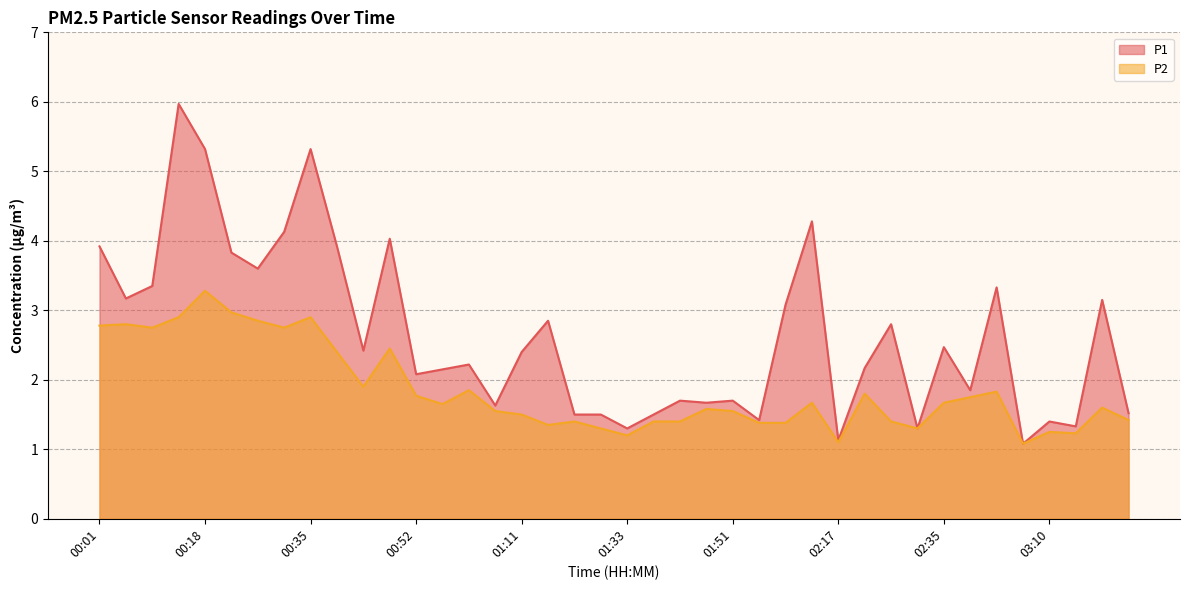

What is the difference between the maximum and minimum values in the P1 series?

4.9